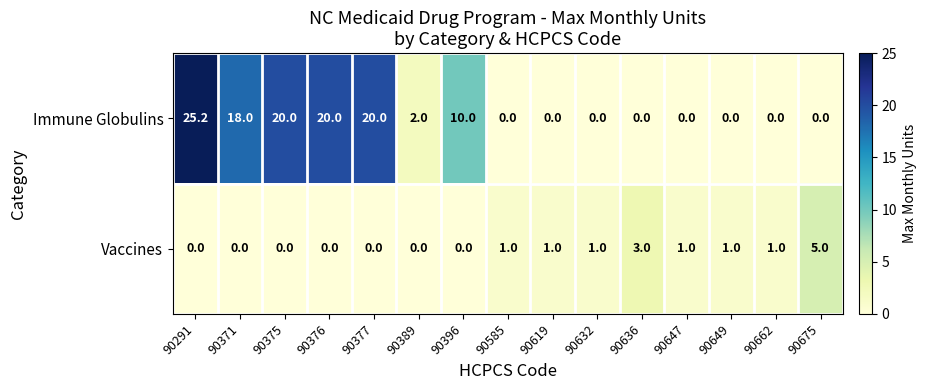

What is the difference between the maximum and second lowest values in the Vaccines series?

5.0